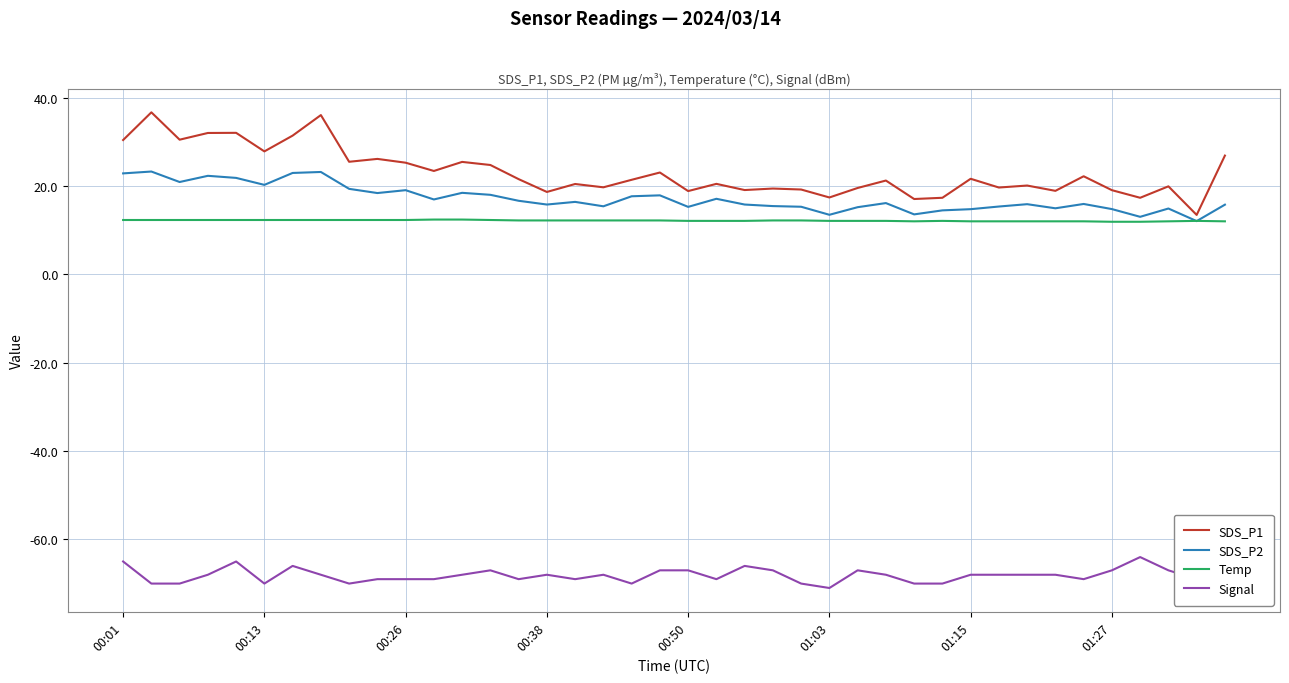

What is the greatest value displayed?

36.7